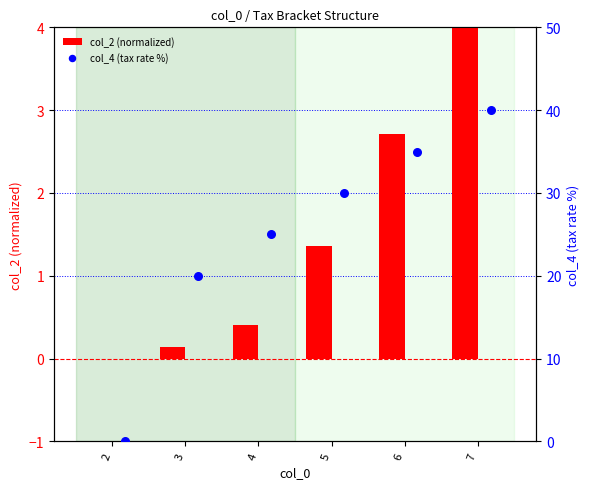

Is the value of col_2 (normalized) at 4 greater than the value of col_4 (tax rate %) at 5?

No